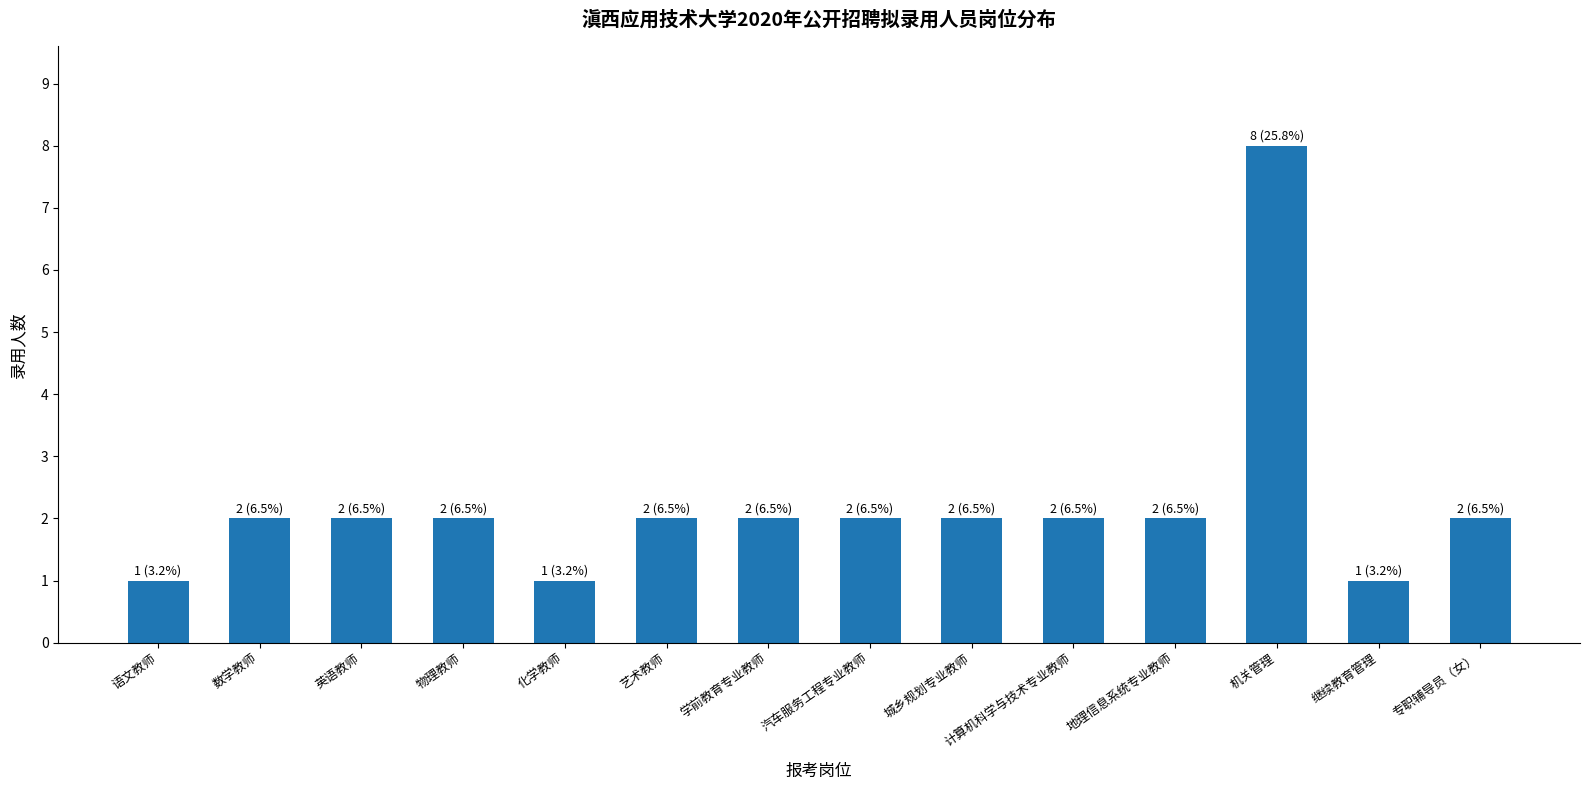

What is the ratio of the value at 数学教师 to the value at 专职辅导员（女）?

1.0